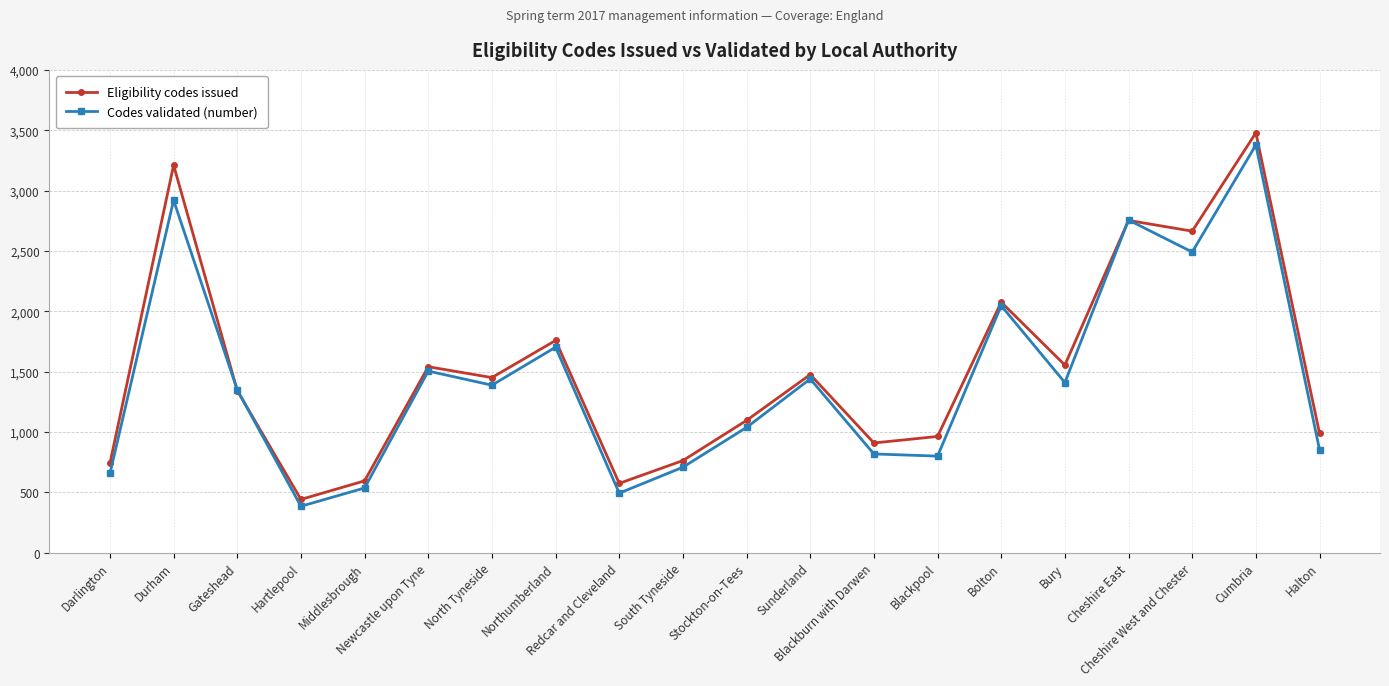

At which label is Eligibility codes issued closest to 1960?

Bolton